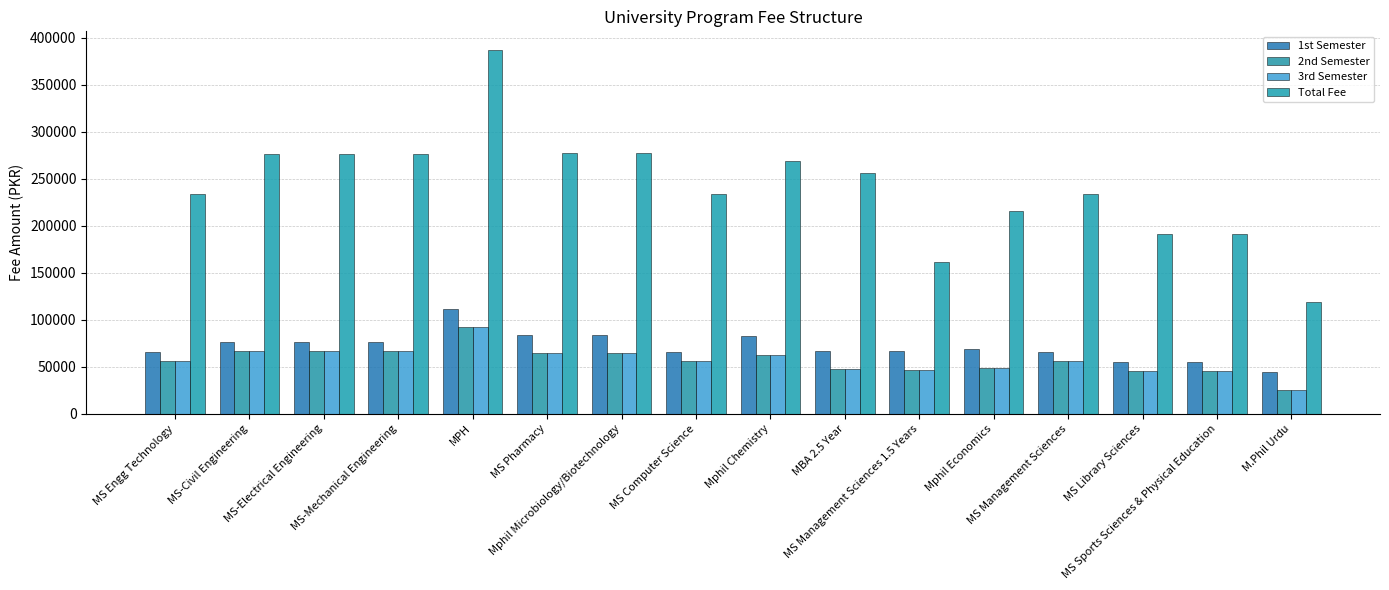

True or false: 1st Semester has a value of 84270.0 at MS Pharmacy.

True